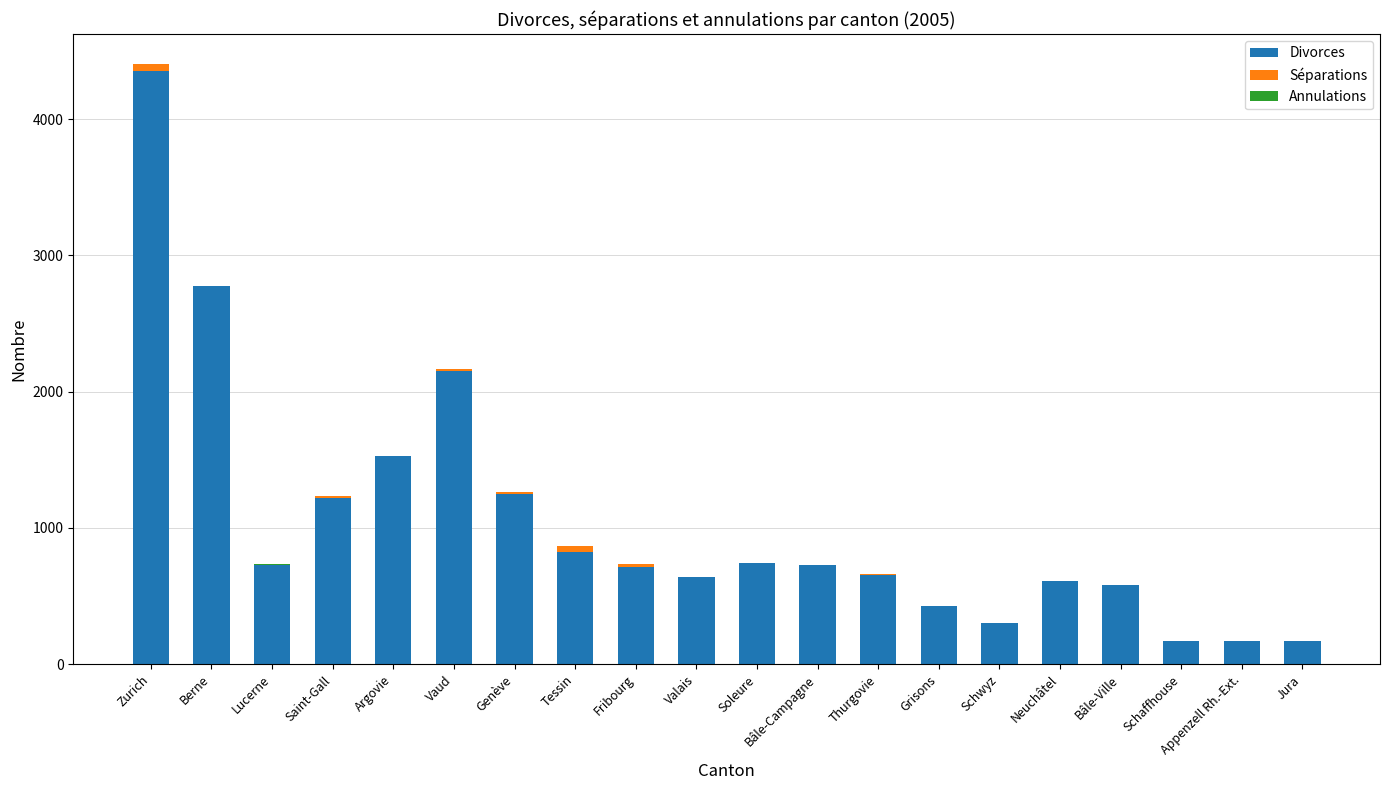

At which category is the sum across all series the highest?

Zurich